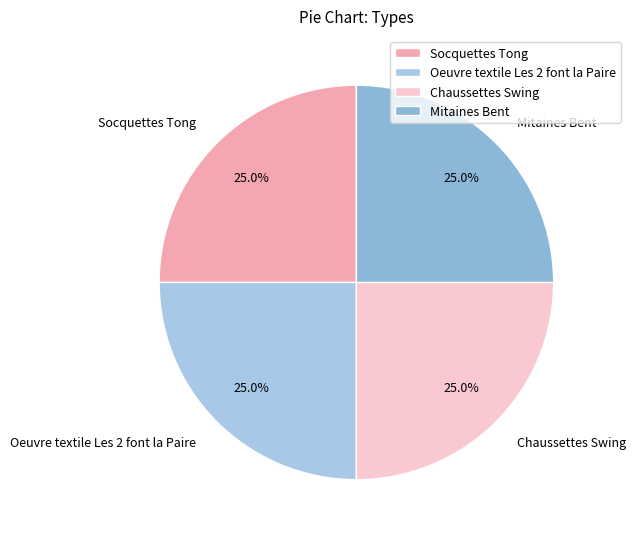

Does any single category account for the majority?

No